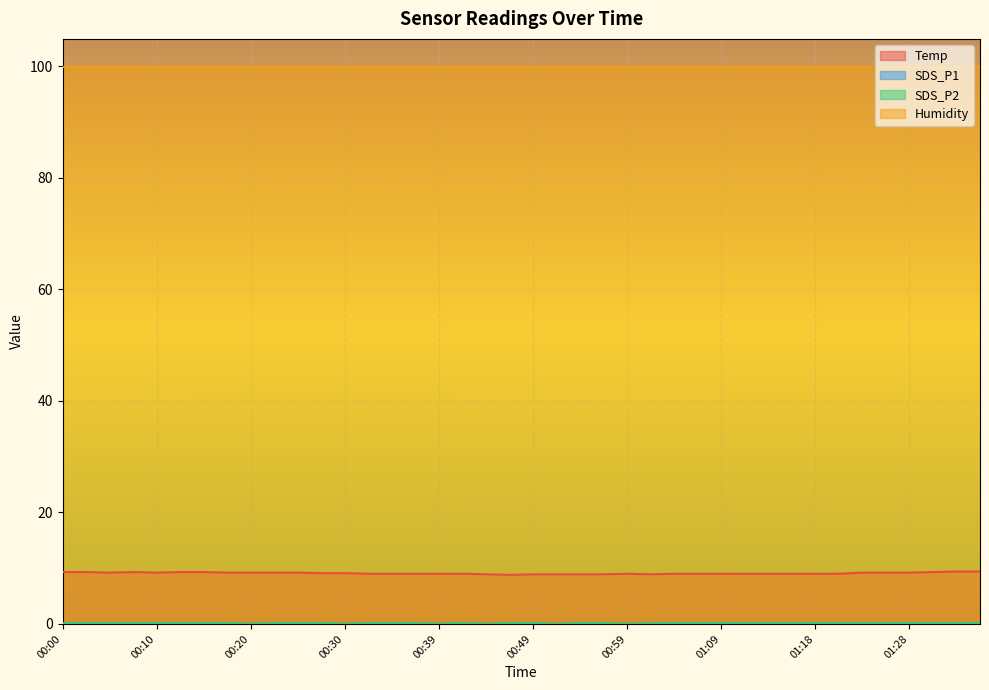

Which category has the highest value across all series?

01:33